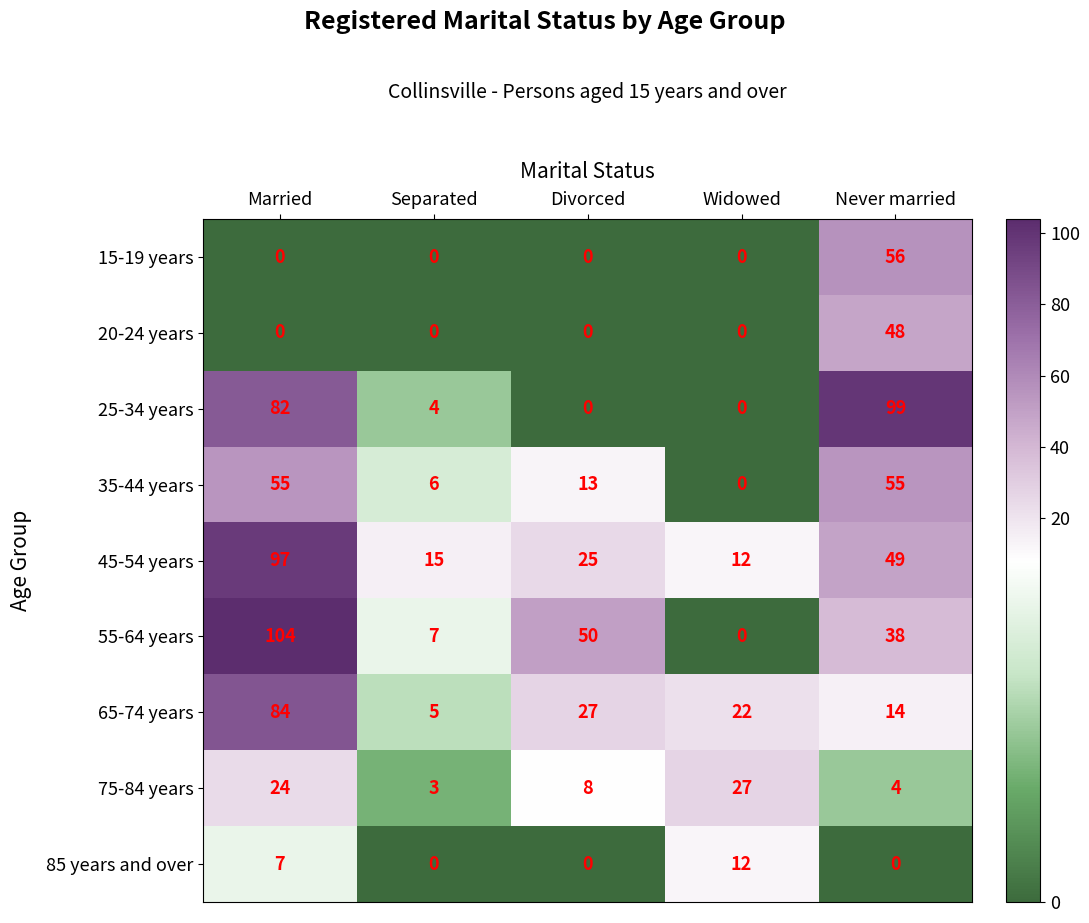

Where is 35-44 years nearest to the value 27?

Divorced